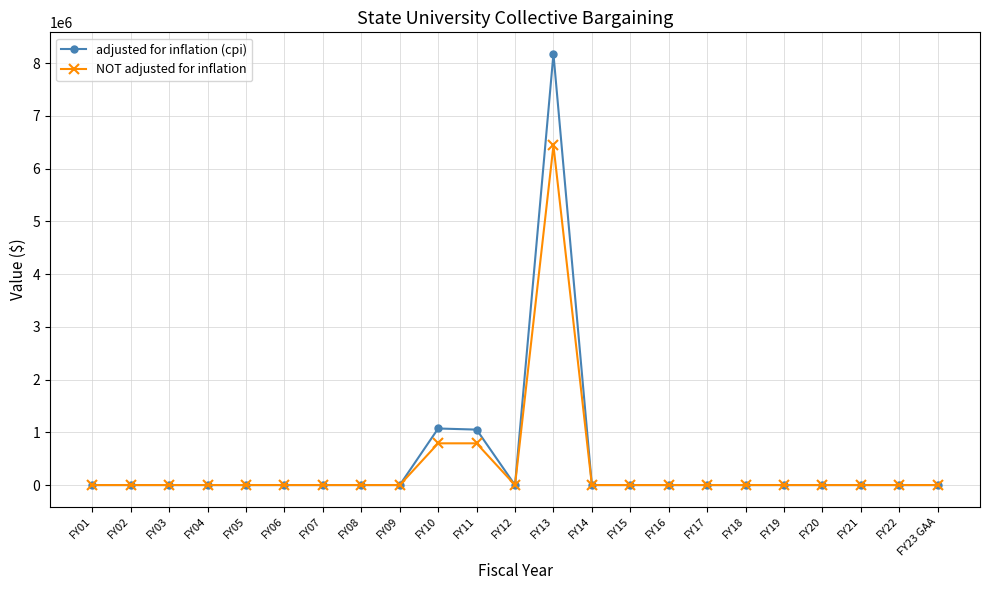

At which category does the chart reach its peak across all series?

FY13